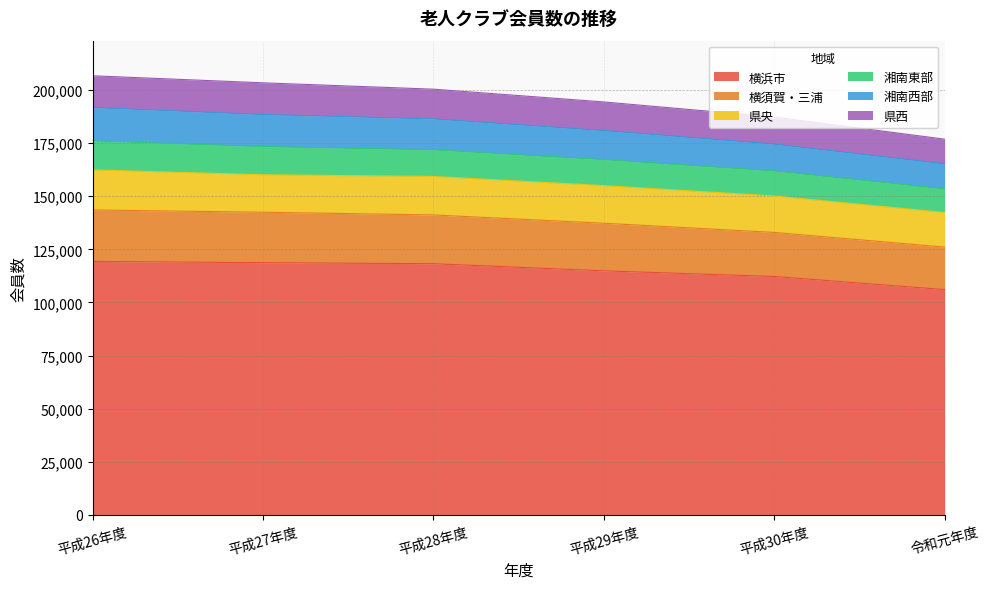

The value of 令和元年度 at 横須賀・三浦 is 32694. True or false?

False